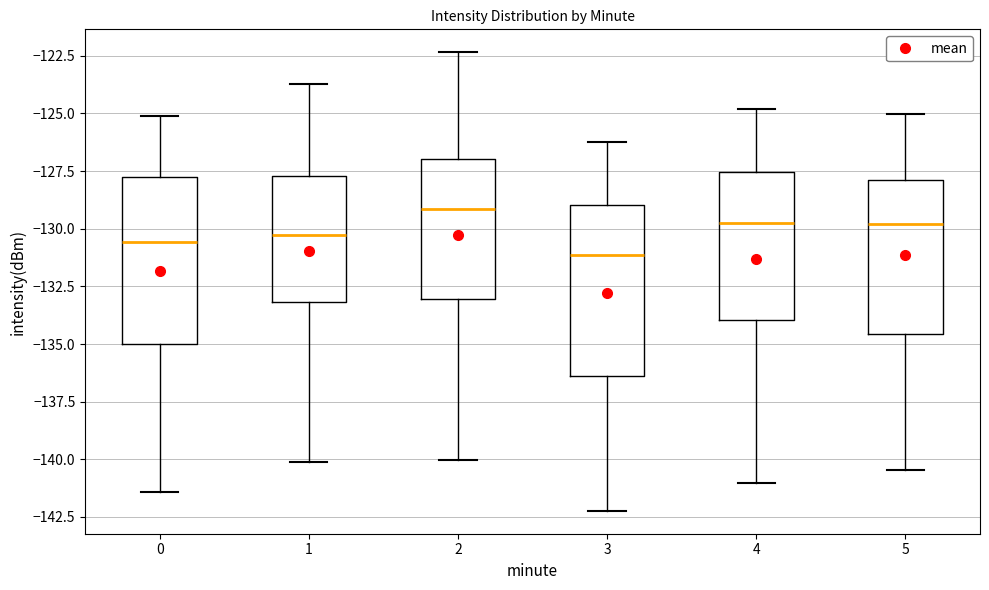

Which box has the lowest median line?

3